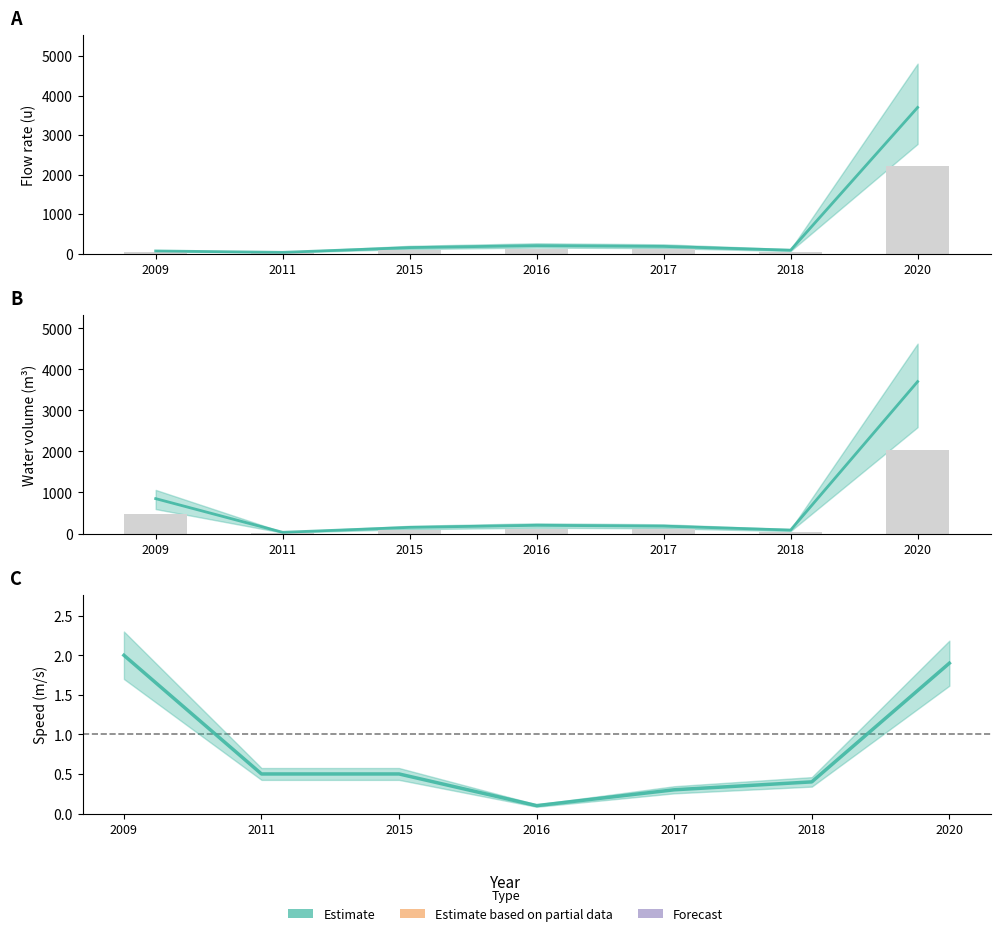

Are the bars grouped side by side (vs. stacked)?

Yes